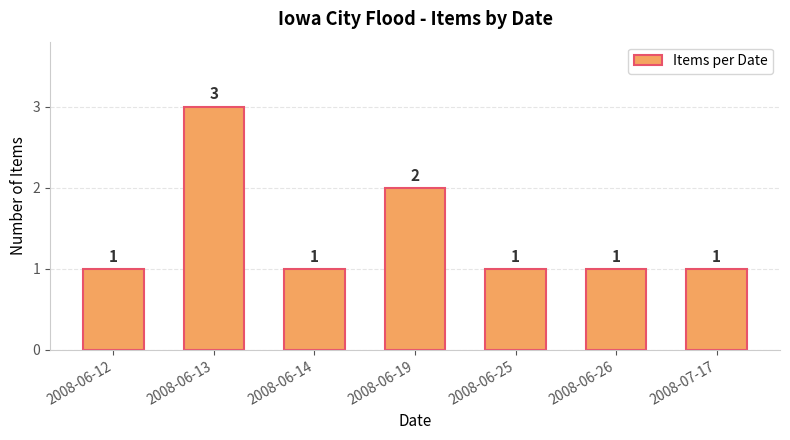

What is the ratio of the value at 2008-06-19 to the value at 2008-07-17?

2.0